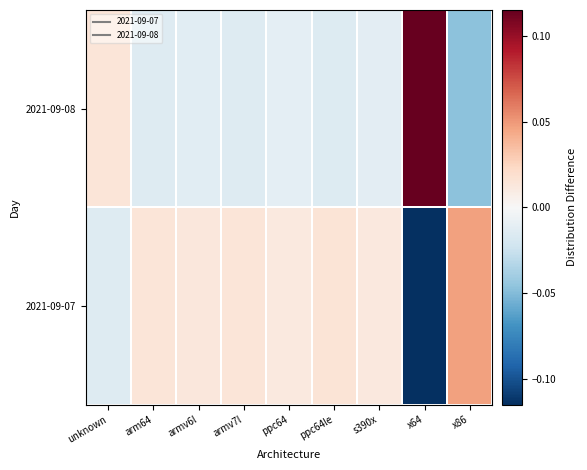

Between s390x and x64, which series saw the biggest shift?

2021-09-08